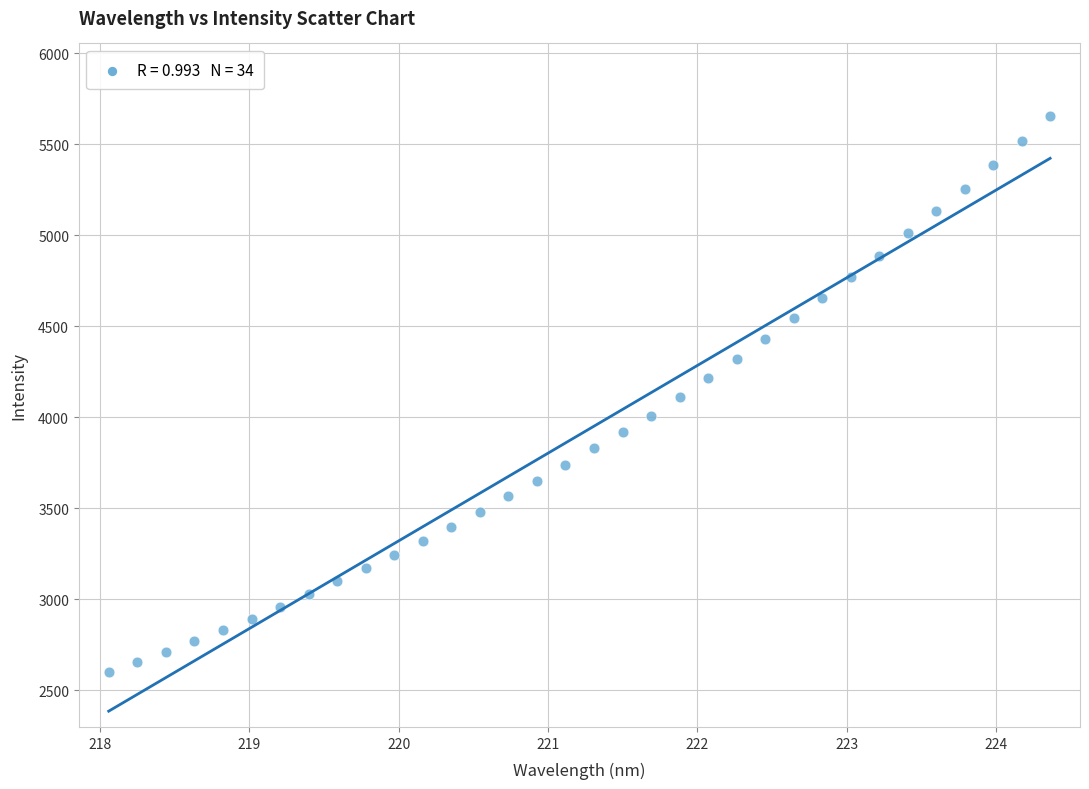

What is the range of X values (max minus min)?

6.3